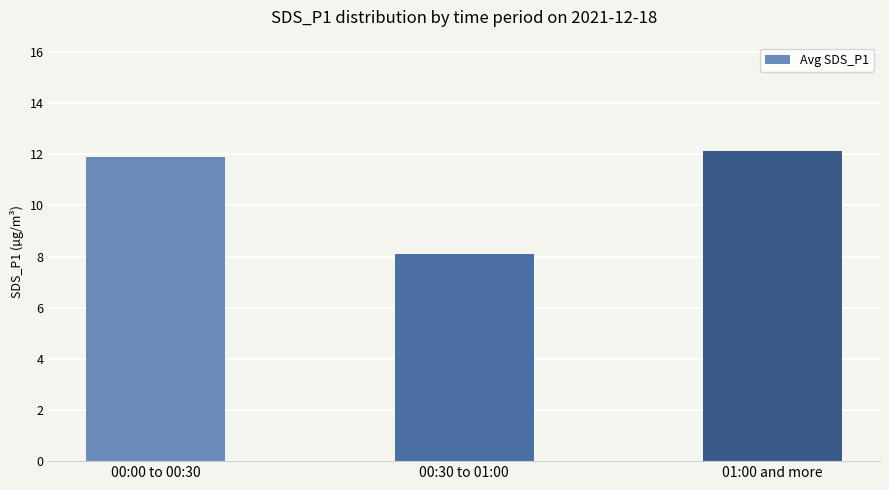

Where does the data first go above 11?

00:00 to 00:30